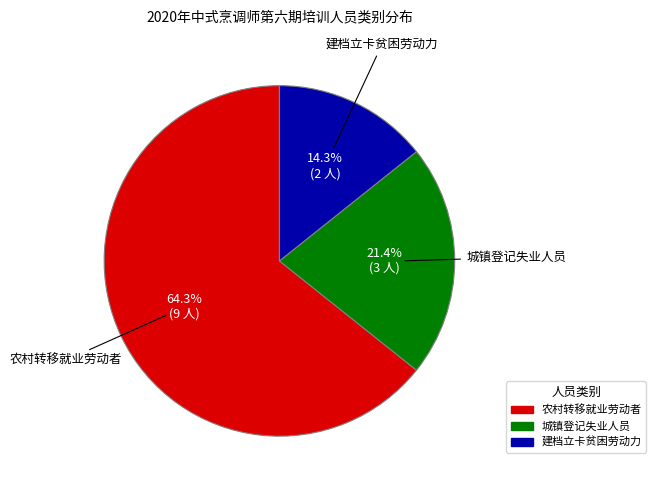

Is it true that 建档立卡贫困劳动力 is 2% of the pie?

False